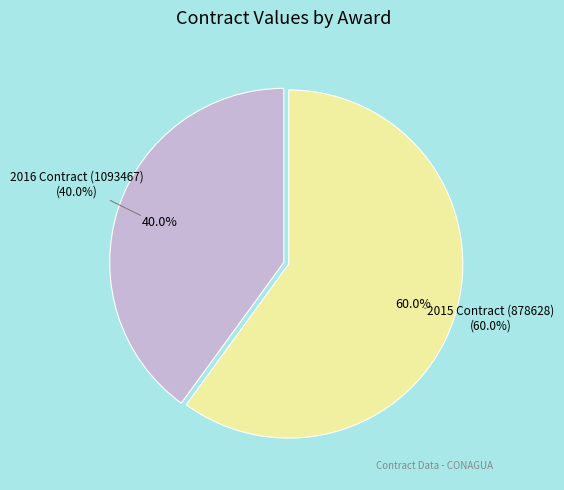

Is there a majority slice in this chart?

Yes